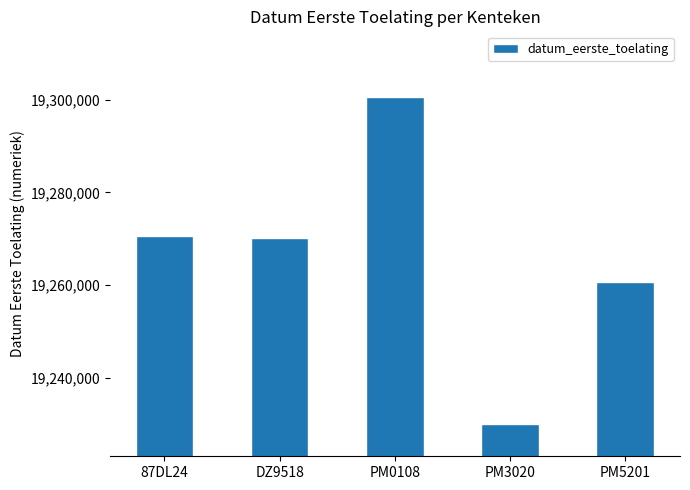

What is the difference between the maximum and minimum values?

70529